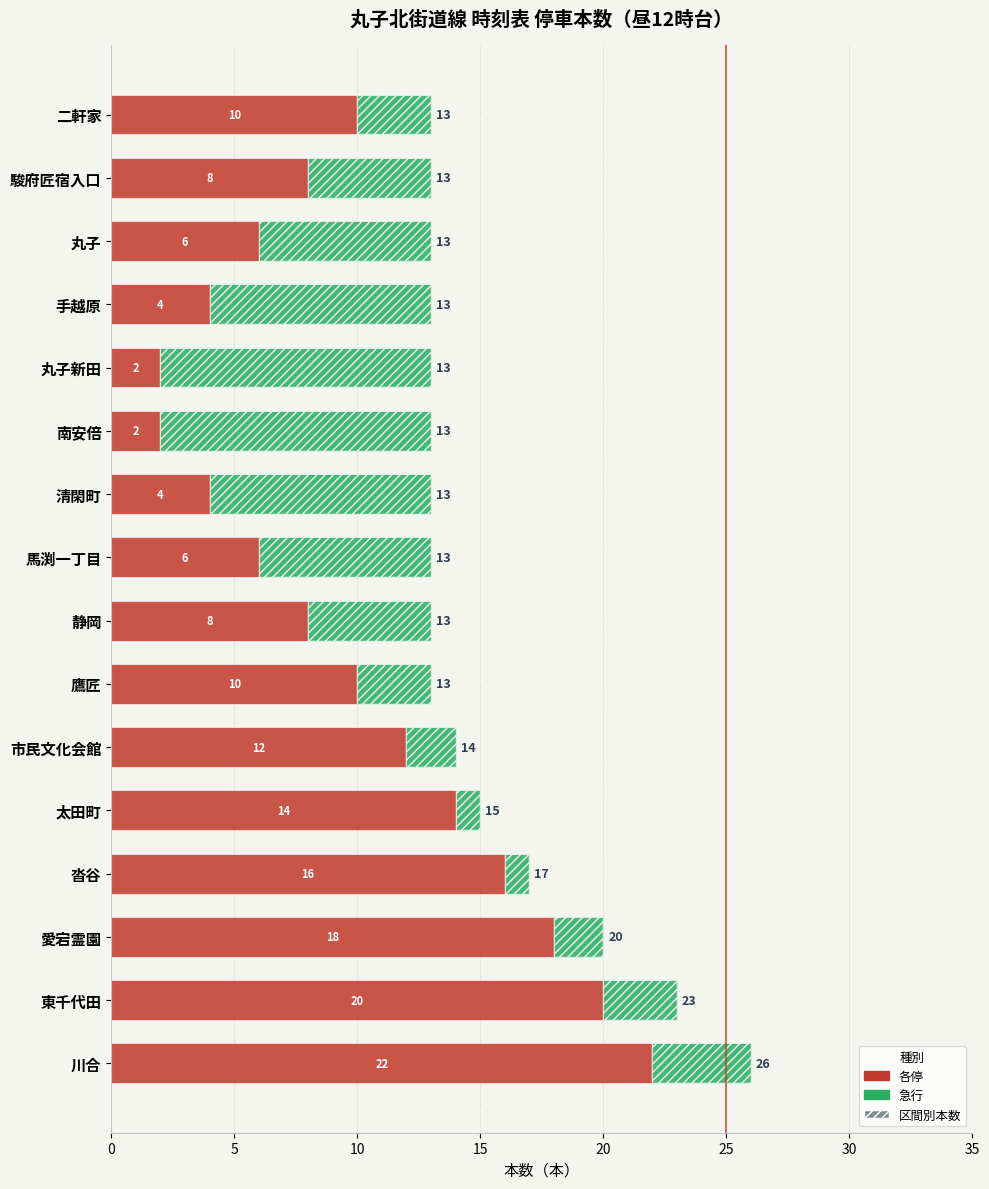

How many groups of bars are there?

16